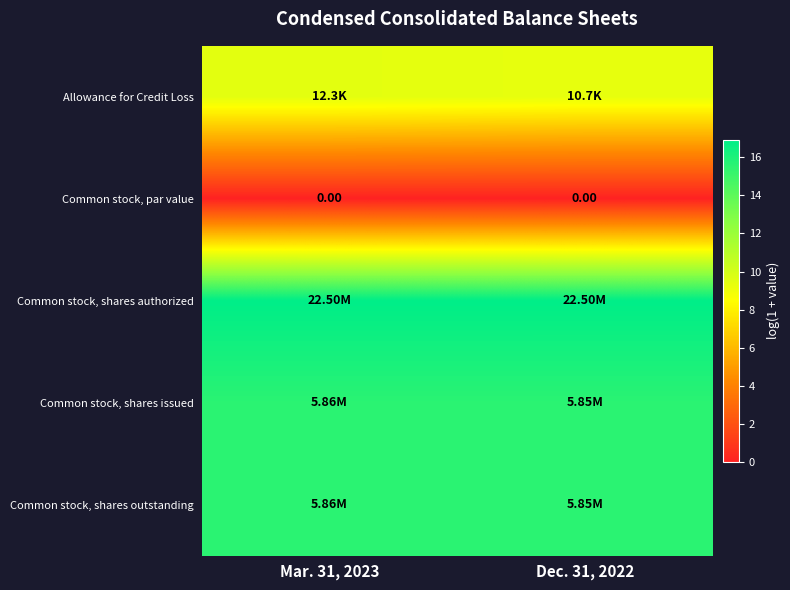

True or false: row_2 has a value of 11.2 at Mar. 31, 2023.

False